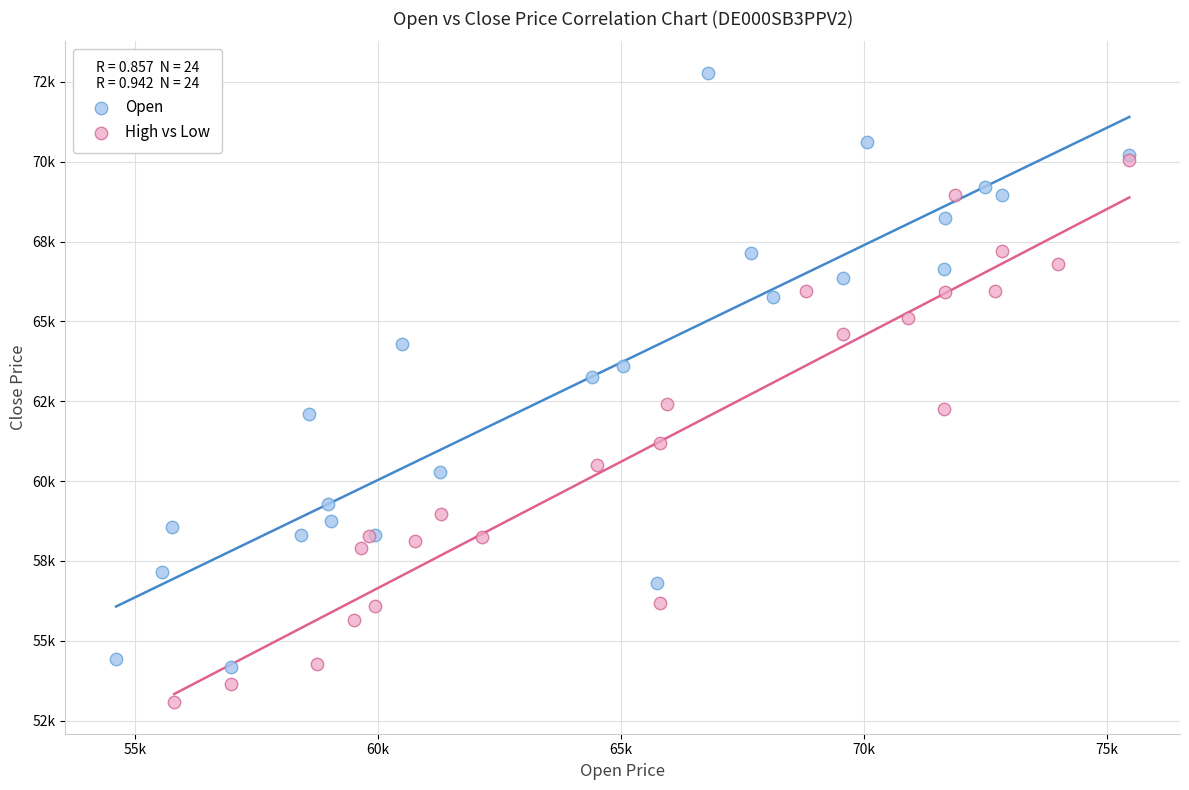

Which series contains the highest Y value?

Open